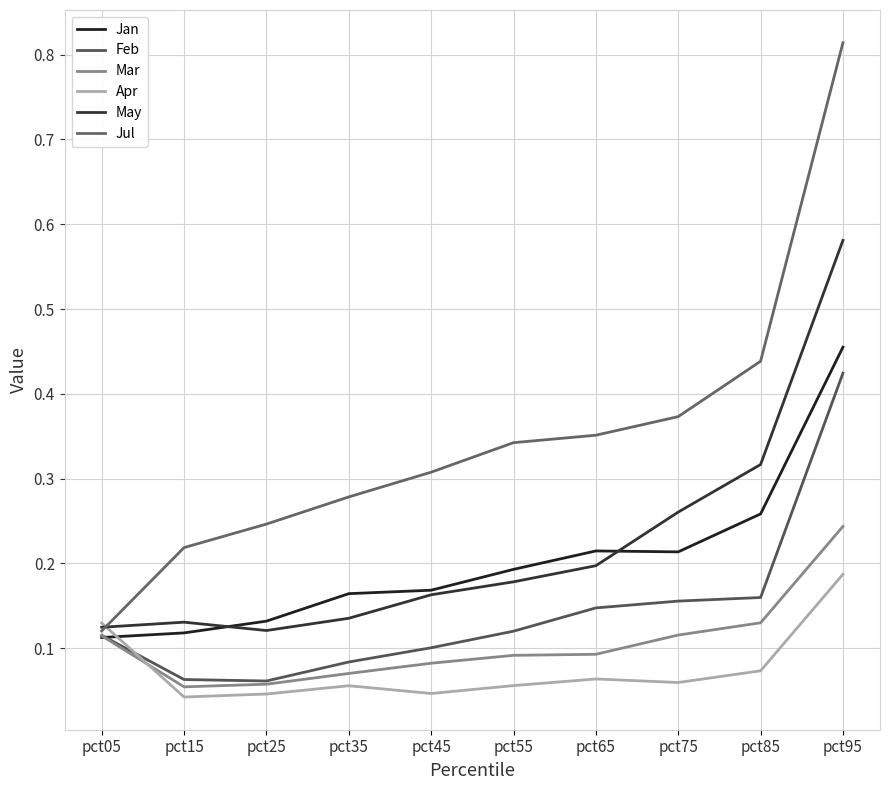

What is the difference between the second highest and minimum values in the Feb series?

0.1